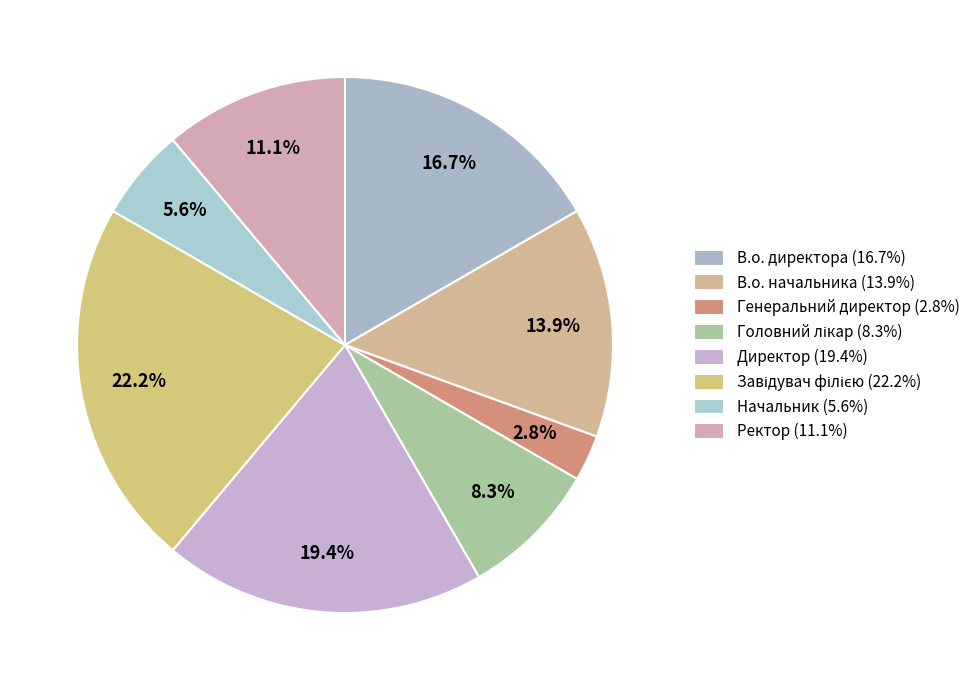

What percentage is the В.о. начальника slice, to the nearest percent?

14%